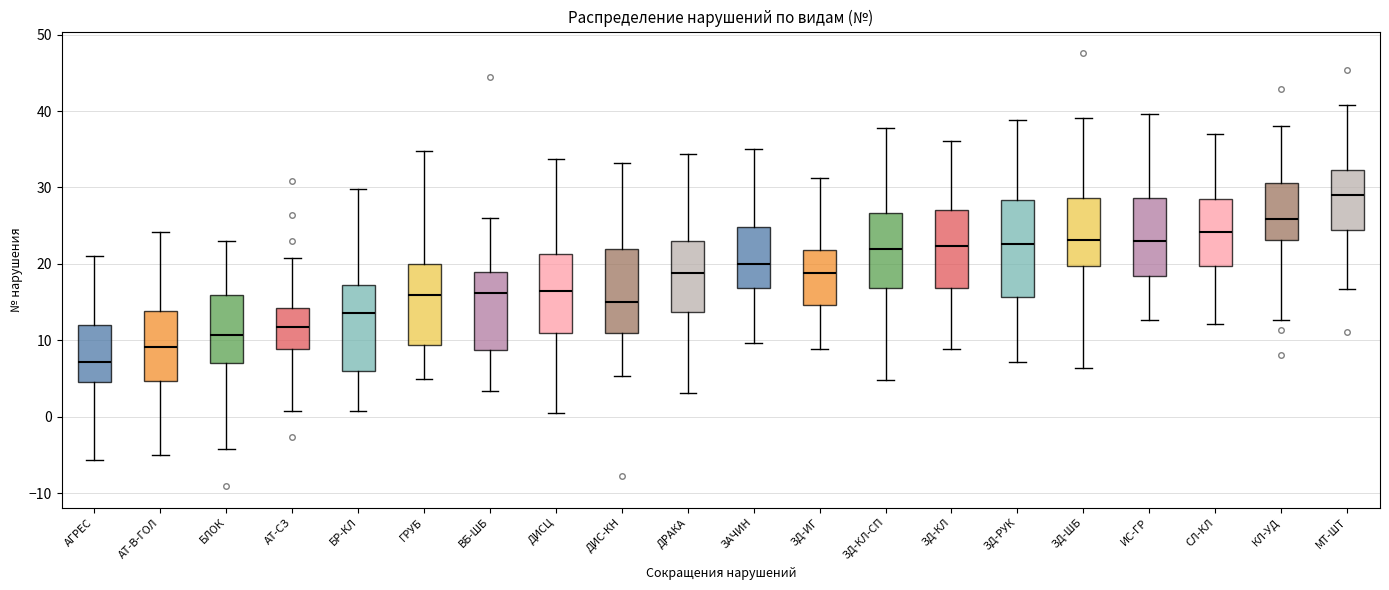

Which box has the lowest median line?

АГРЕС